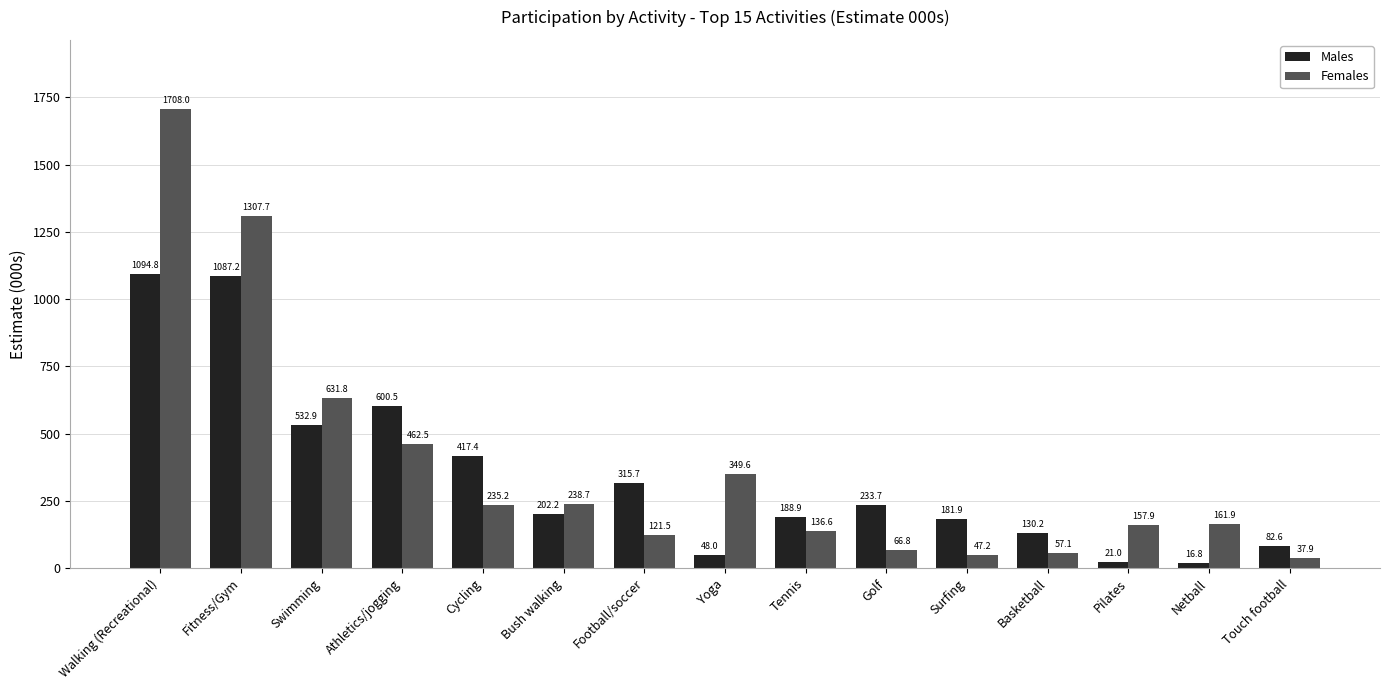

How many groups of bars are there?

15